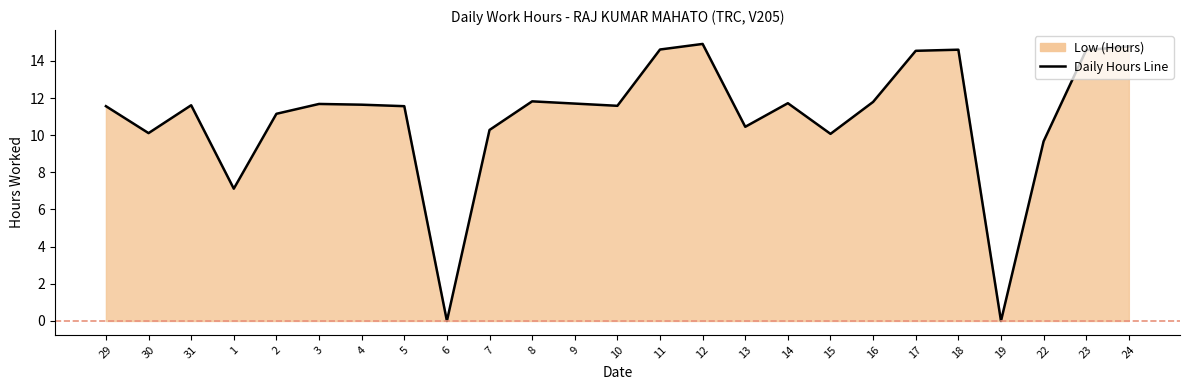

What is the sum of all values?

273.5